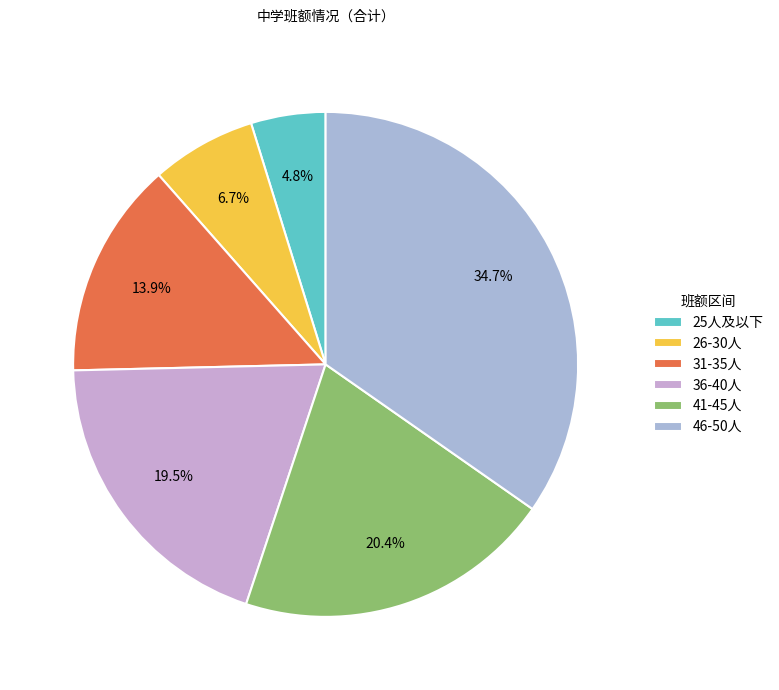

To the nearest percent, what is the average slice percentage?

17%